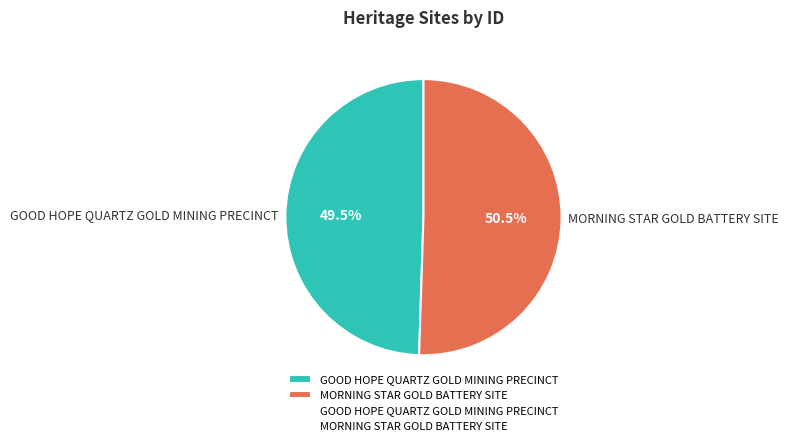

What is the total percentage of GOOD HOPE QUARTZ GOLD MINING PRECINCT and MORNING STAR GOLD BATTERY SITE?

100.0%